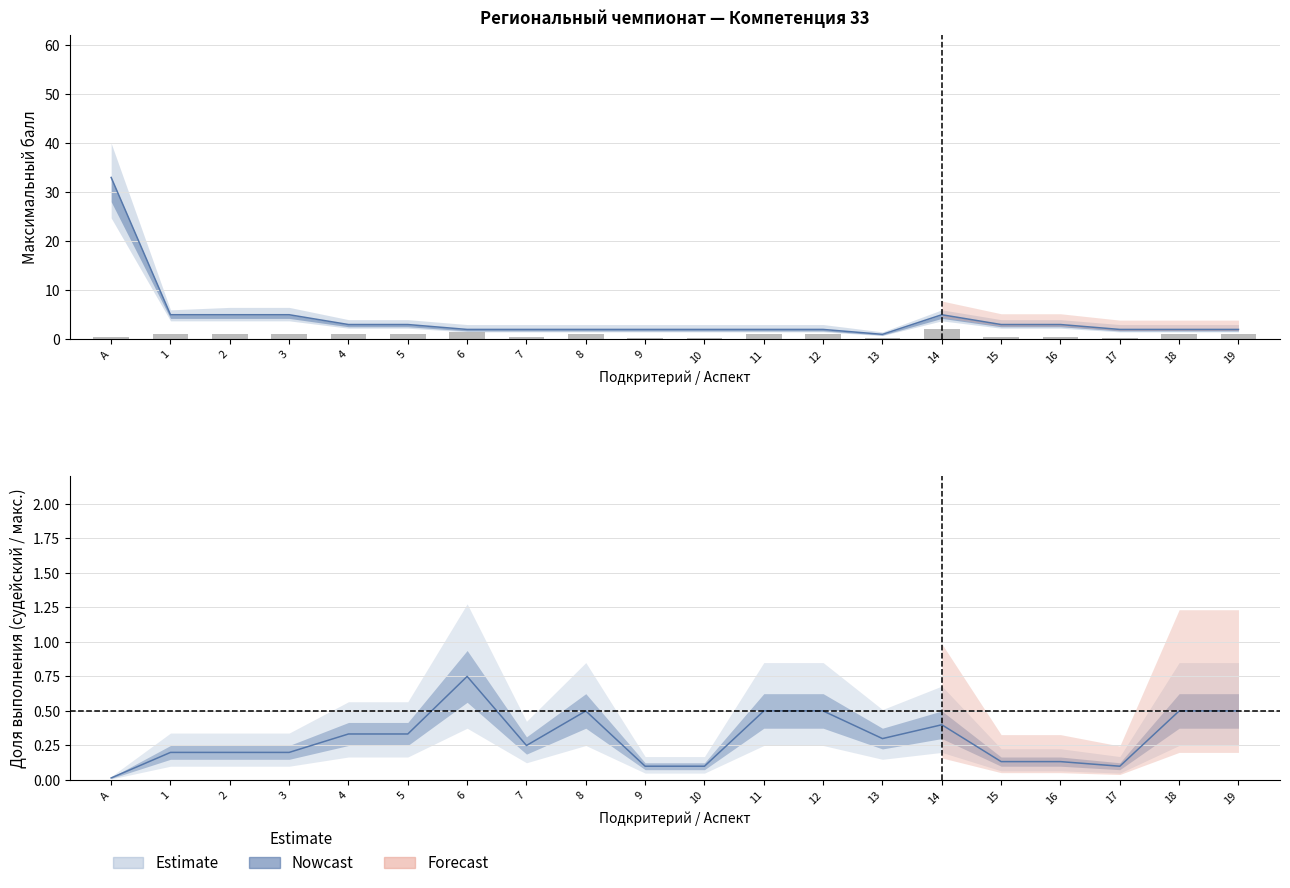

List the series in order of their peak value, highest first.

Max Score, Judge Score